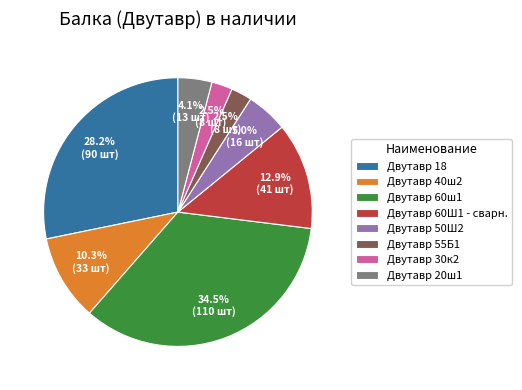

To the nearest percent, what is the average slice percentage?

12%